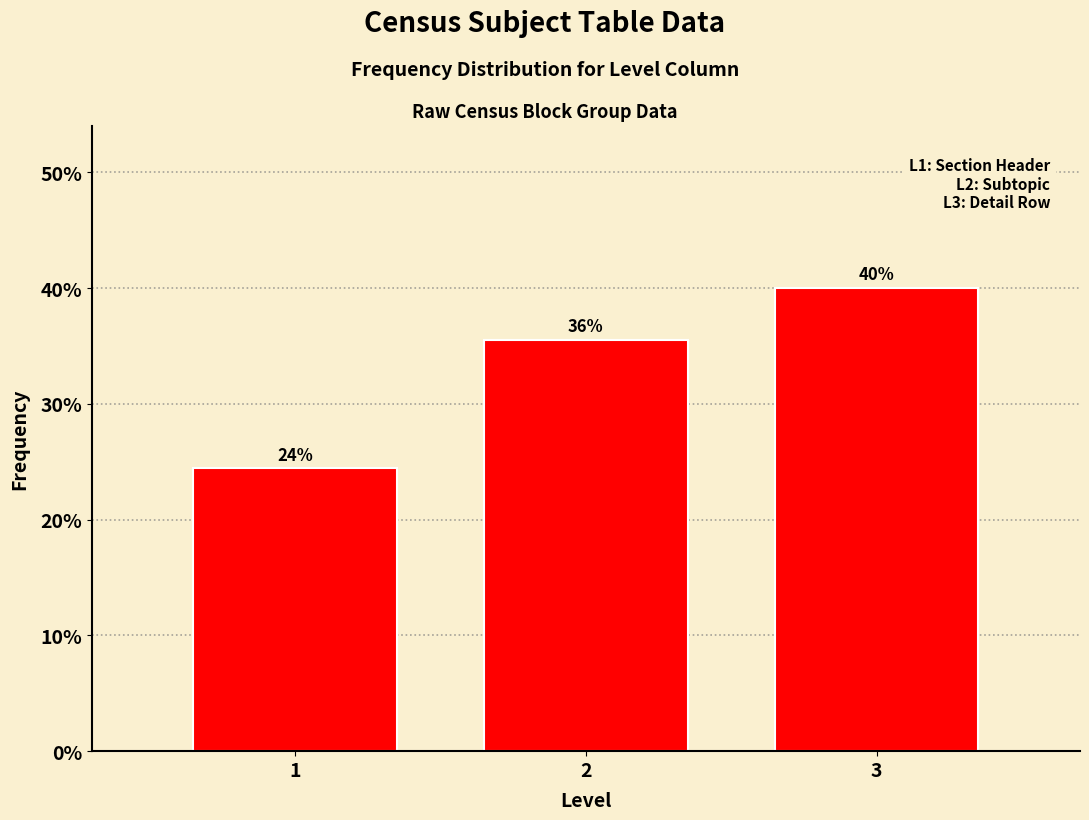

Are the bars horizontal?

No